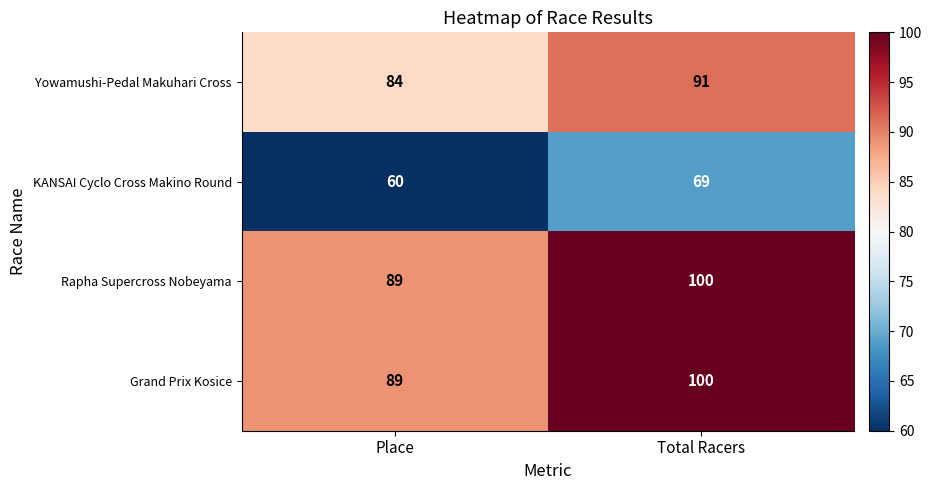

Reading left to right, extract all data points from this chart.

Yowamushi-Pedal Makuhari Cross: Place=84	Total Racers=91
KANSAI Cyclo Cross Makino Round: Place=60	Total Racers=69
Rapha Supercross Nobeyama: Place=89	Total Racers=100
Grand Prix Kosice: Place=89	Total Racers=100